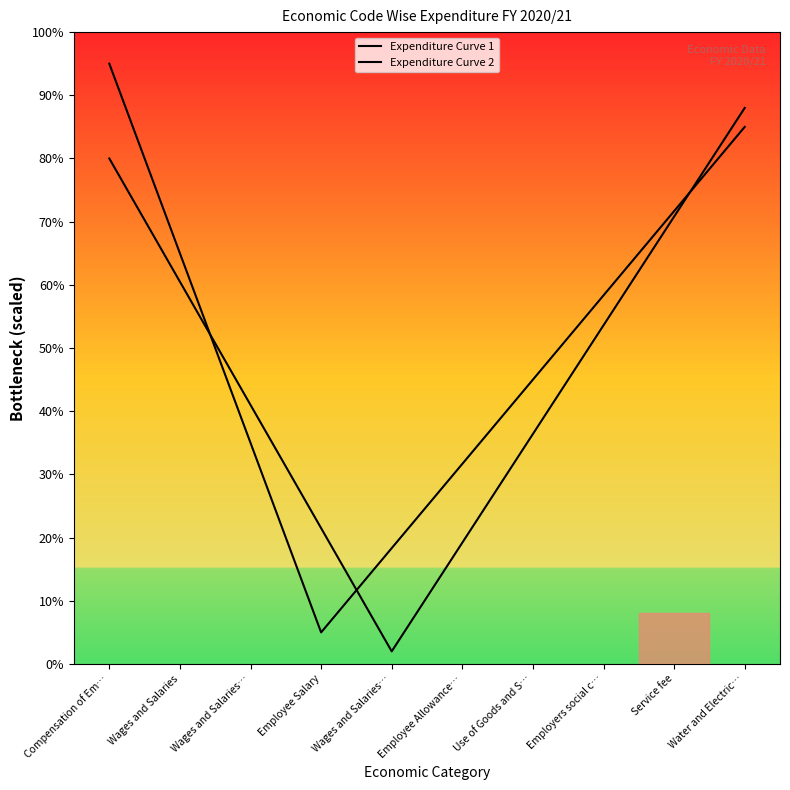

Which series ends up on top after the final intersection of Expenditure Curve 1 and Expenditure Curve 2?

Expenditure Curve 2